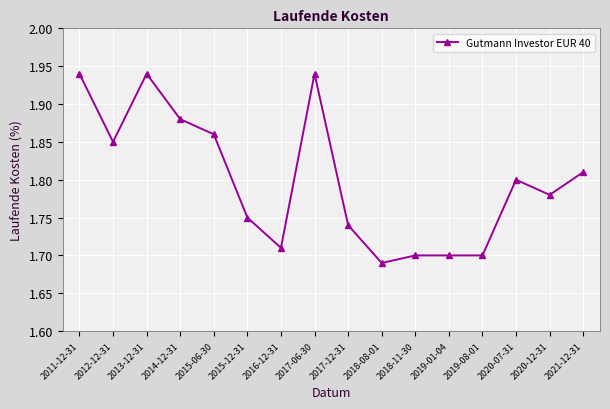

Is it true that the value at 2019-08-01 is 1.7?

True